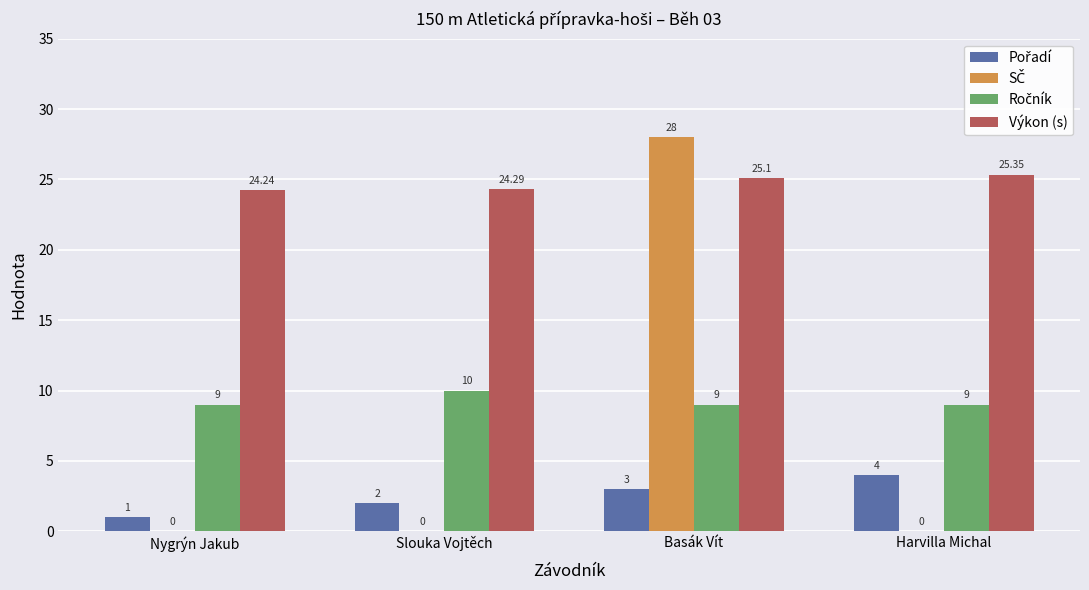

Which series has the largest total across all categories?

Výkon (s)